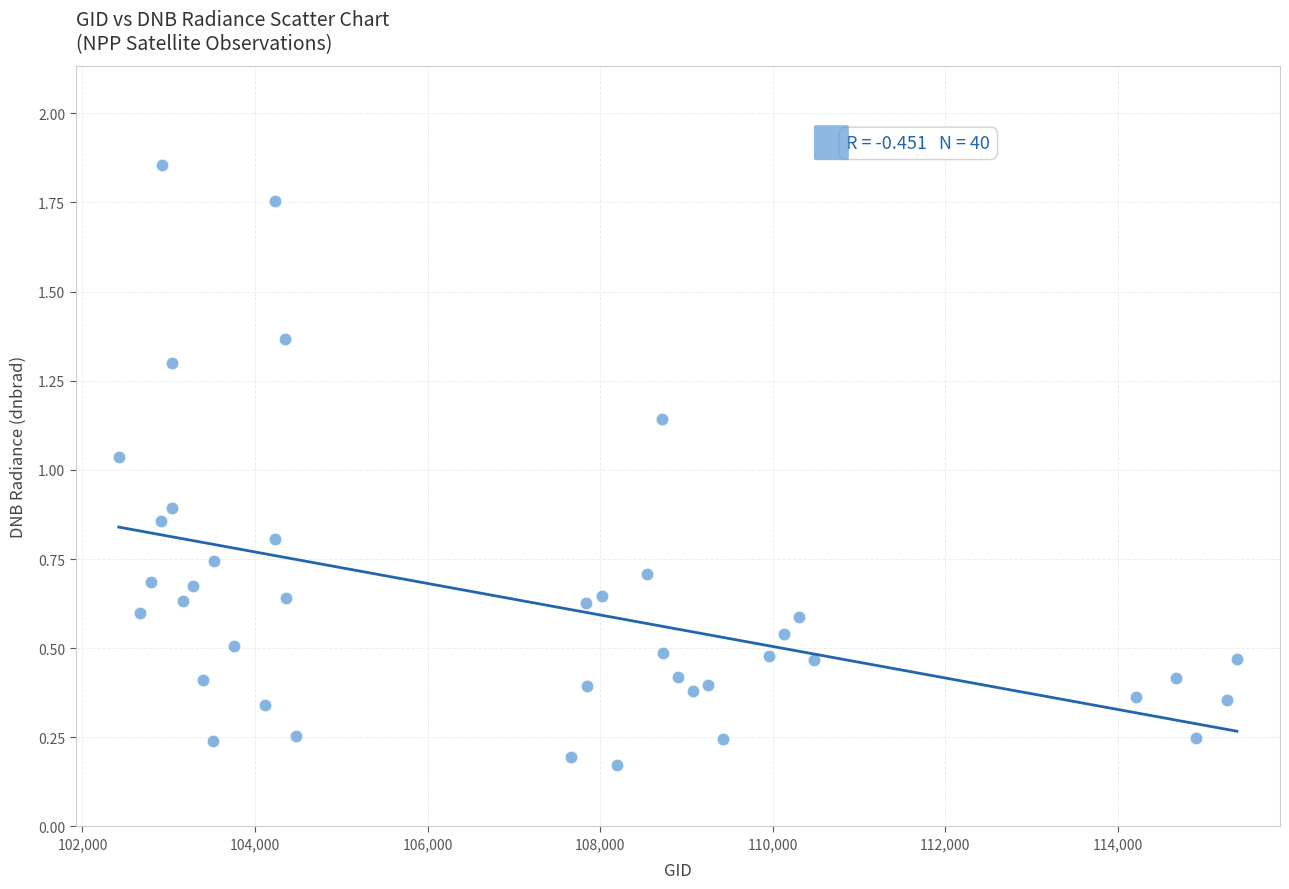

What is the range of Y values (max minus min)?

1.7